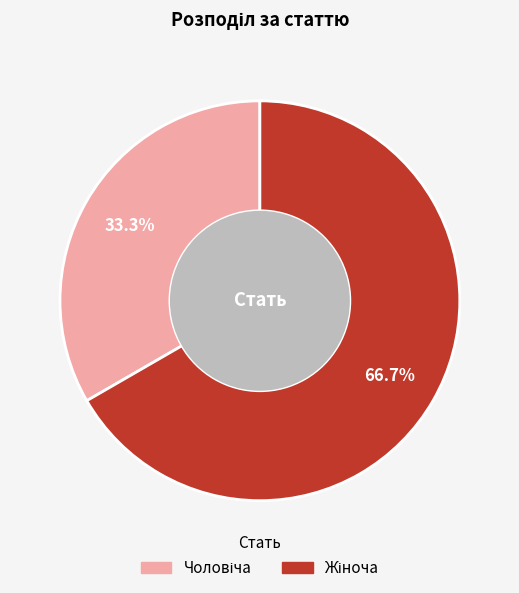

Is there any slice that represents more than half of the pie?

Yes